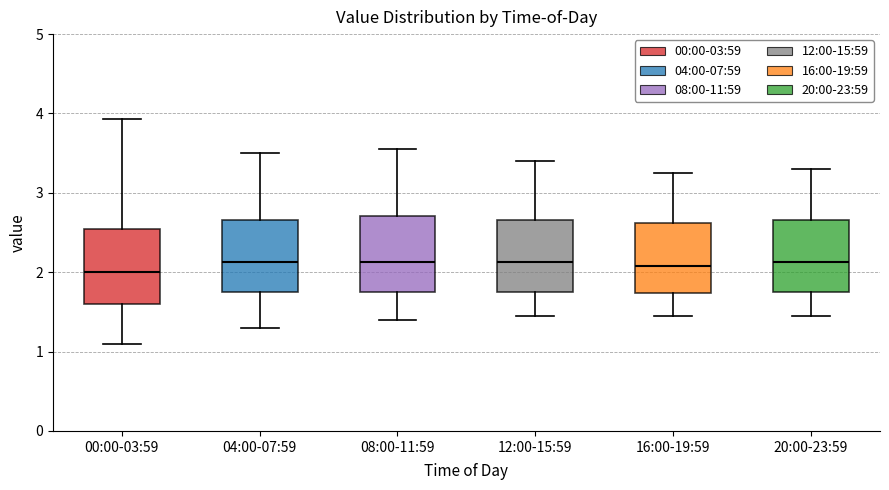

Where does the upper whisker of the box for 00:00-03:59 end on the y-axis? The values are not printed on the chart, so give them approximately, as read against the axis.

3.9